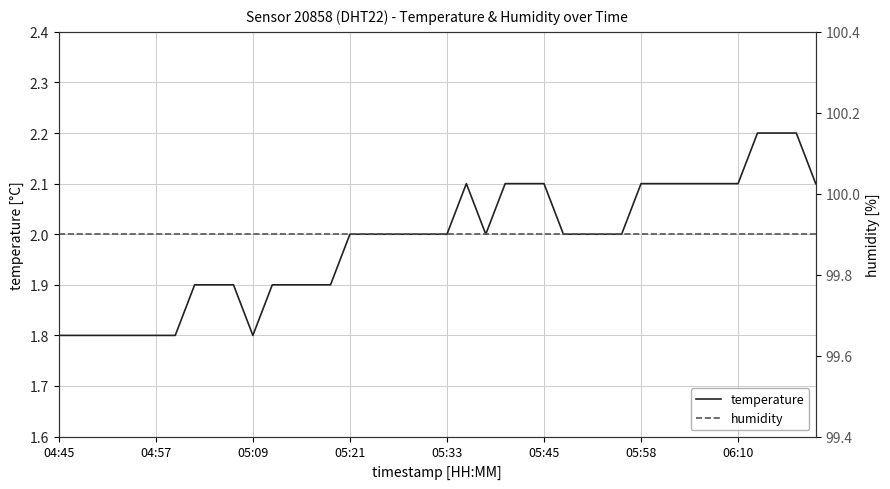

Between 22 and 39, which series saw the biggest shift?

temperature